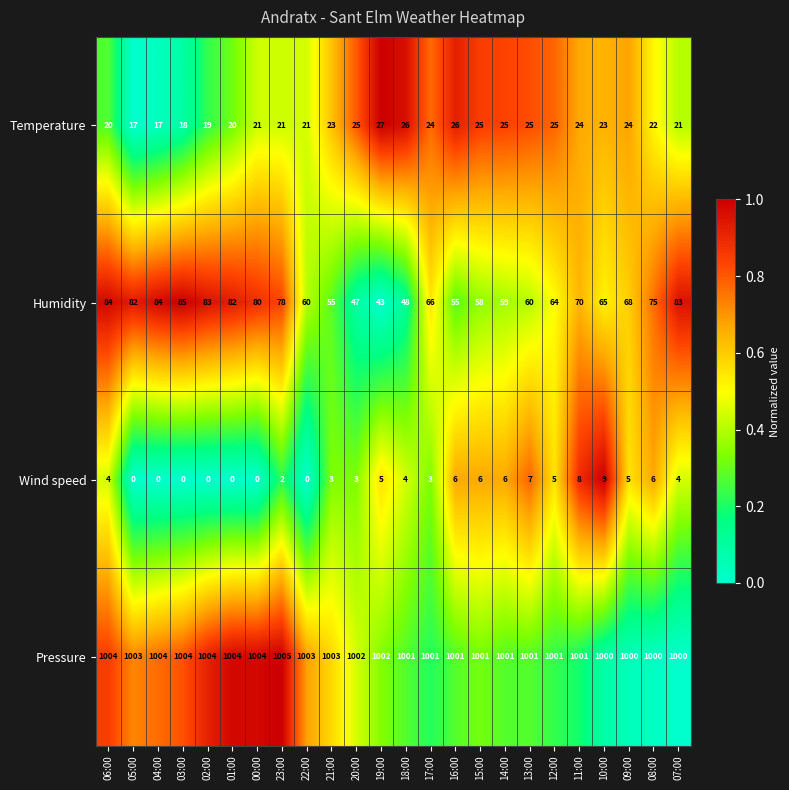

At which category is the sum across all series the highest?

06:00